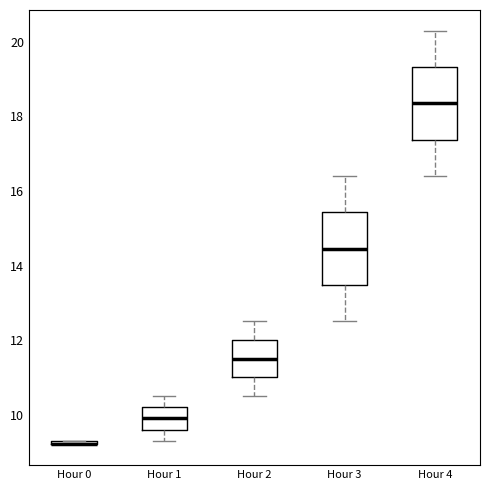

Where is the lower edge of the box for Hour 0 on the y-axis? The values are not printed on the chart, so give them approximately, as read against the axis.

9.2